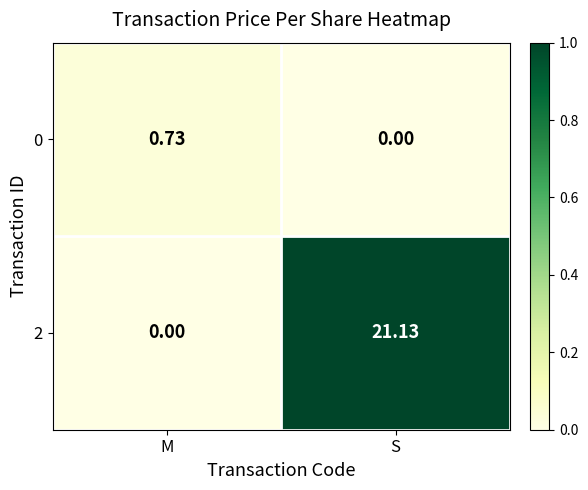

Is the value of 0 at M greater than the value of 2 at S?

No